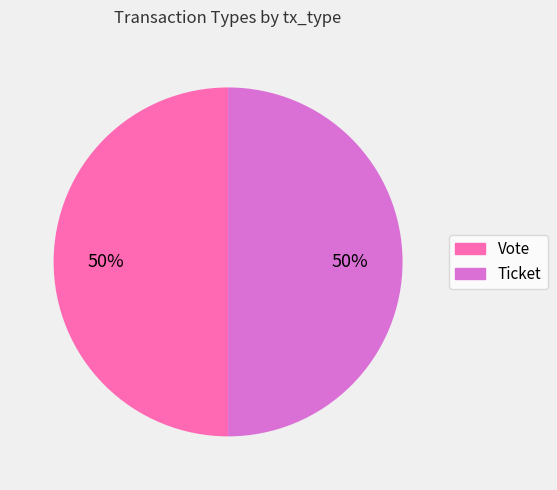

To the nearest percent, what is the average slice percentage?

50%